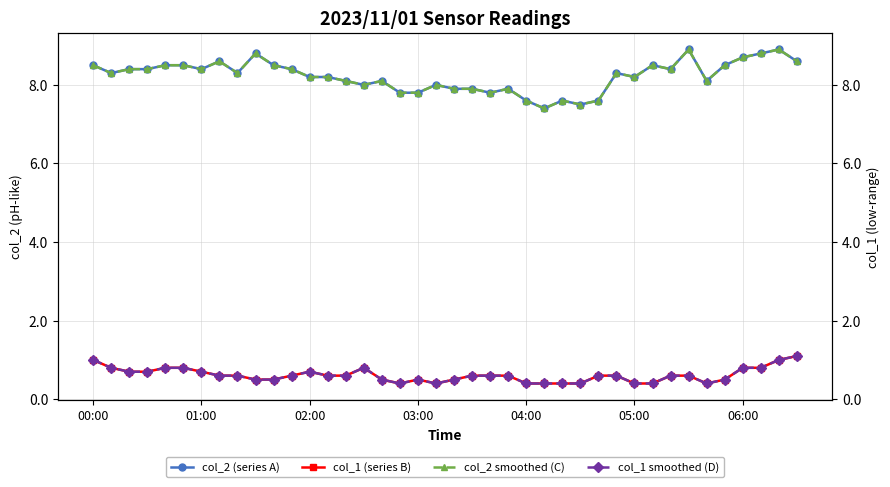

Reading left to right, list all the values displayed in this chart.

col_2 (series A): 8.5	8.3	8.4	8.4	8.5	8.5	8.4	8.6	8.3	8.8	8.5	8.4	8.2	8.2	8.1	8.0	8.1	7.8	7.8	8.0	7.9	7.9	7.8	7.9	7.6	7.4	7.6	7.5	7.6	8.3	8.2	8.5	8.4	8.9	8.1	8.5	8.7	8.8	8.9	8.6
col_1 (series B): 1.0	0.8	0.7	0.7	0.8	0.8	0.7	0.6	0.6	0.5	0.5	0.6	0.7	0.6	0.6	0.8	0.5	0.4	0.5	0.4	0.5	0.6	0.6	0.6	0.4	0.4	0.4	0.4	0.6	0.6	0.4	0.4	0.6	0.6	0.4	0.5	0.8	0.8	1.0	1.1
col_2 smoothed (C): 8.5	8.3	8.4	8.4	8.5	8.5	8.4	8.6	8.3	8.8	8.5	8.4	8.2	8.2	8.1	8.0	8.1	7.8	7.8	8.0	7.9	7.9	7.8	7.9	7.6	7.4	7.6	7.5	7.6	8.3	8.2	8.5	8.4	8.9	8.1	8.5	8.7	8.8	8.9	8.6
col_1 smoothed (D): 1.0	0.8	0.7	0.7	0.8	0.8	0.7	0.6	0.6	0.5	0.5	0.6	0.7	0.6	0.6	0.8	0.5	0.4	0.5	0.4	0.5	0.6	0.6	0.6	0.4	0.4	0.4	0.4	0.6	0.6	0.4	0.4	0.6	0.6	0.4	0.5	0.8	0.8	1.0	1.1